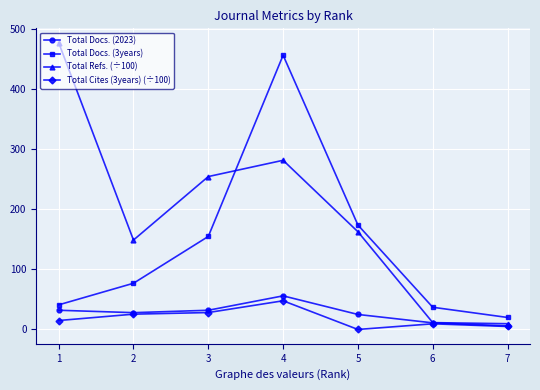

True or false: Total Cites (3years) (÷100) has more than 0 points higher than both neighbors.

True